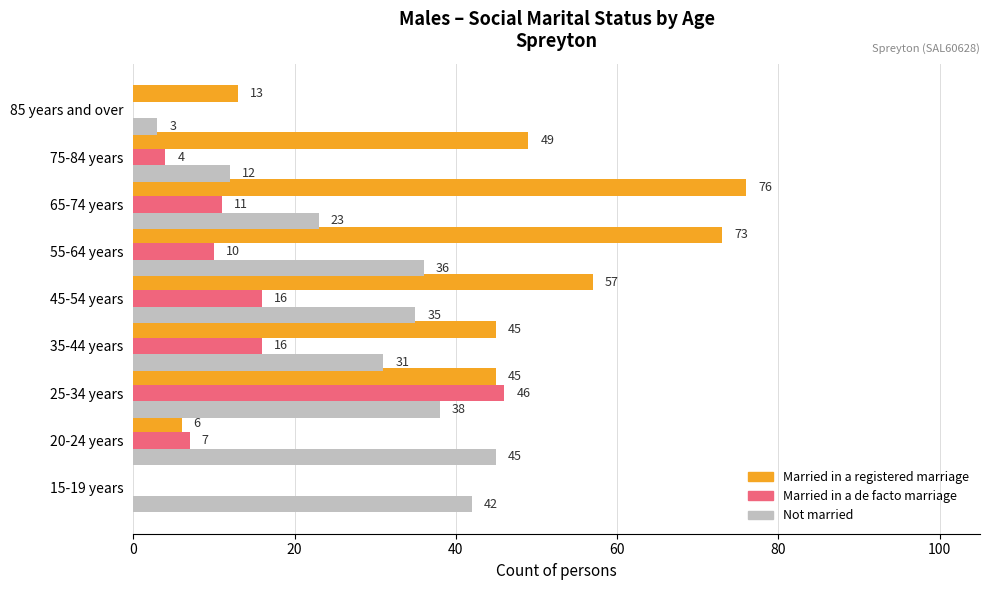

The Married in a registered marriage series shows 5 at 85 years and over. True or false?

False